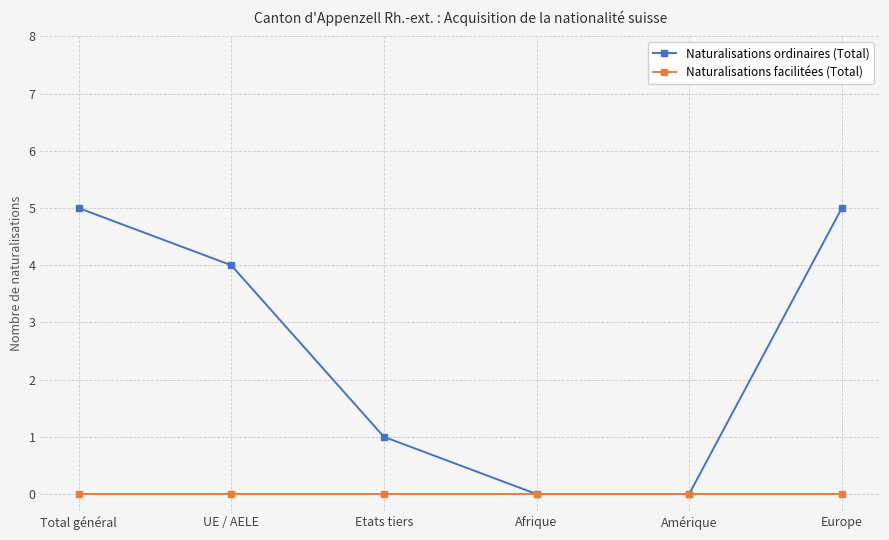

The Naturalisations facilitées (Total) series shows 0 at Amérique. True or false?

True